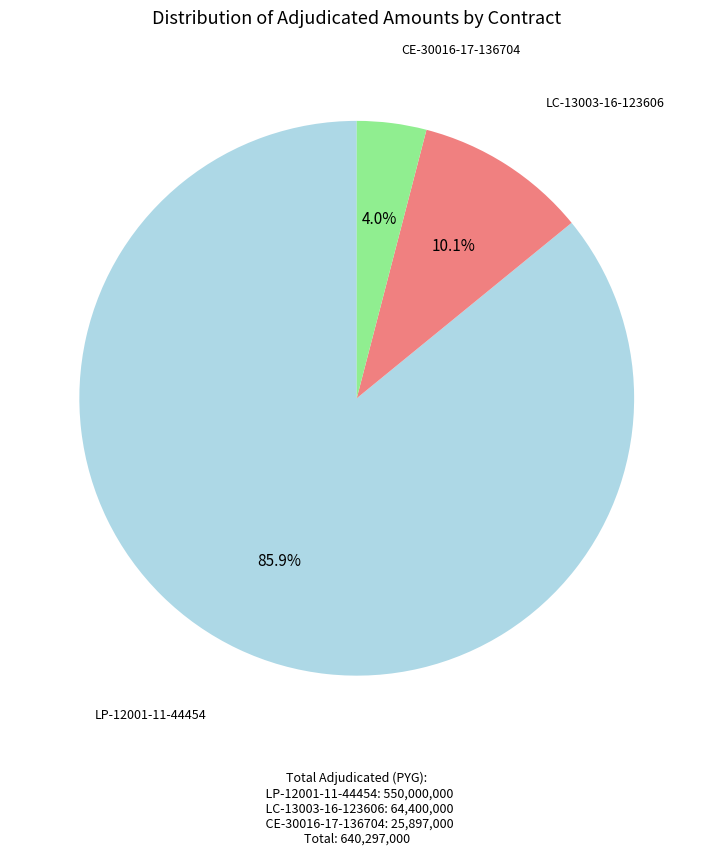

To the nearest percent, what is the difference between the largest and smallest slice percentages?

82%